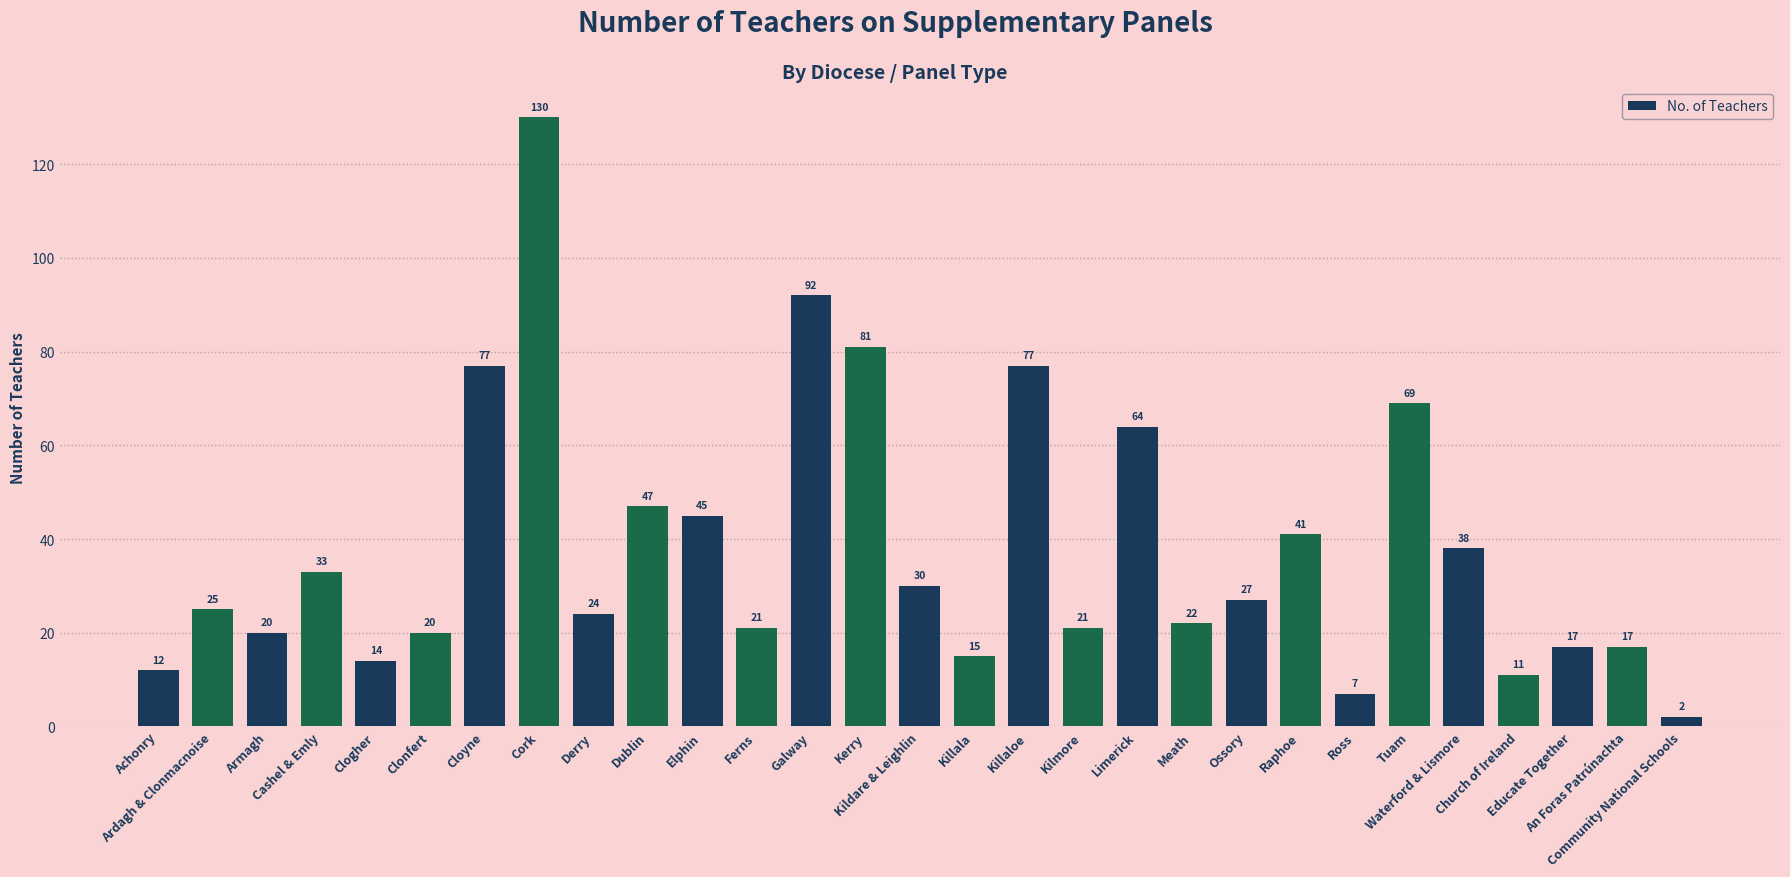

What is the sum of all values?

1099